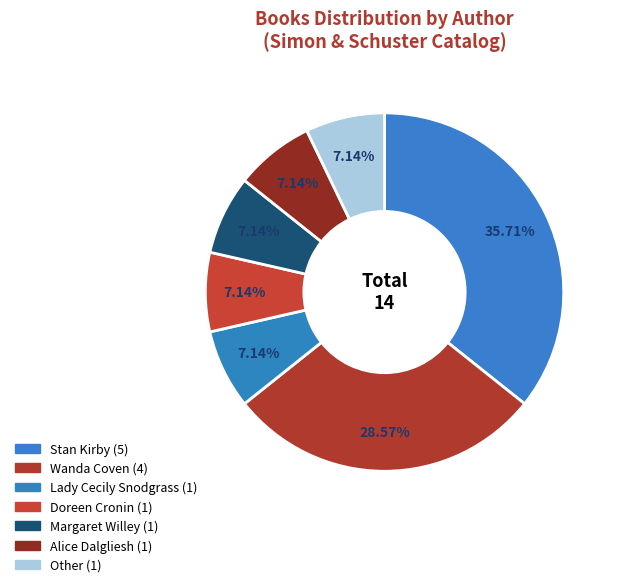

Count the number of slices in the pie.

7